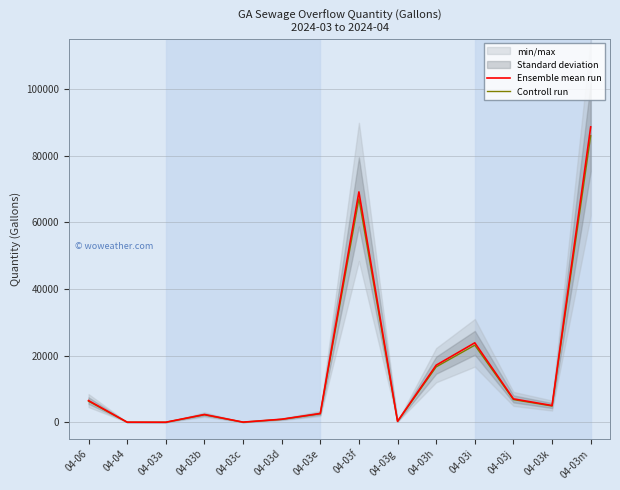

At which label is Controll run closest to 42979?

04-03i